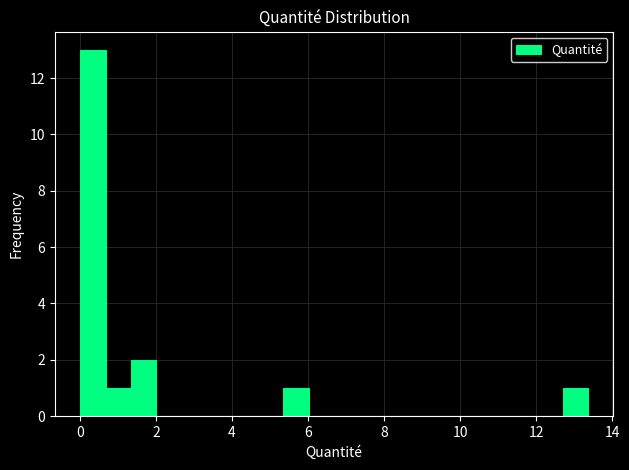

Read against the x-axis, roughly where is the centre of the tallest bar?

0.4